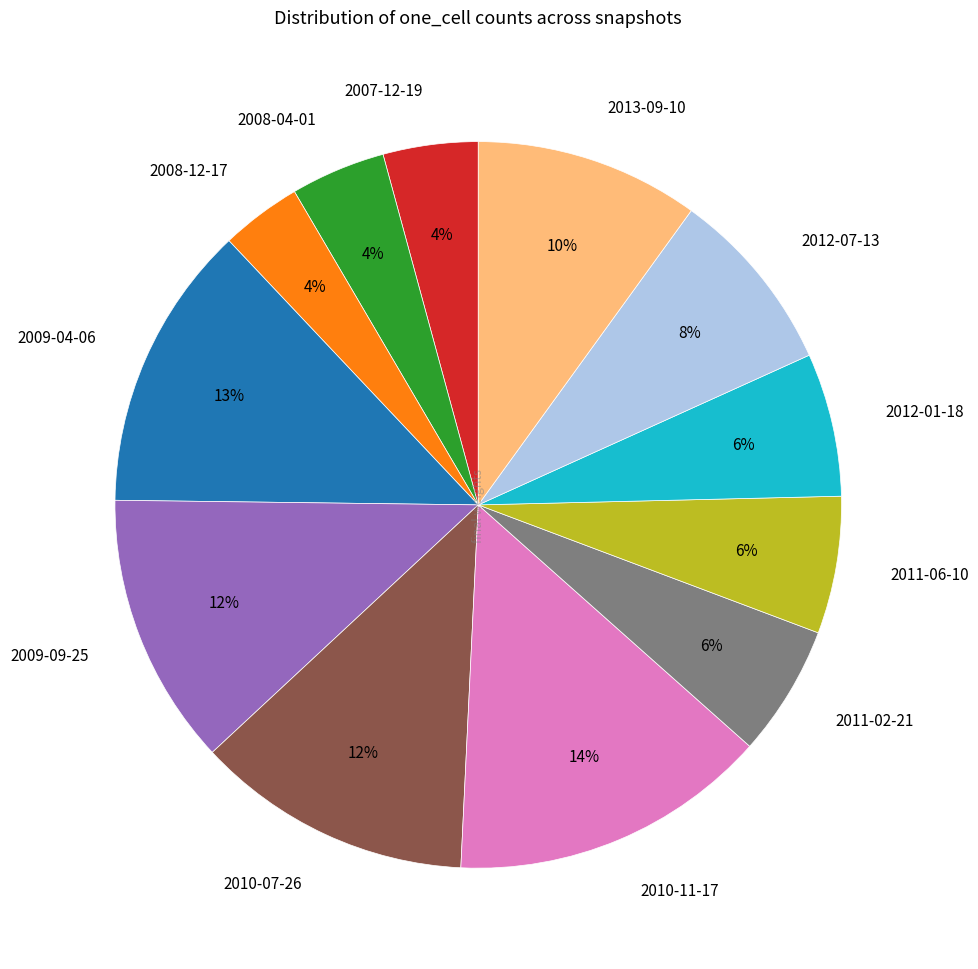

The 2008-12-17 slice represents 4% of the pie. True or false?

True